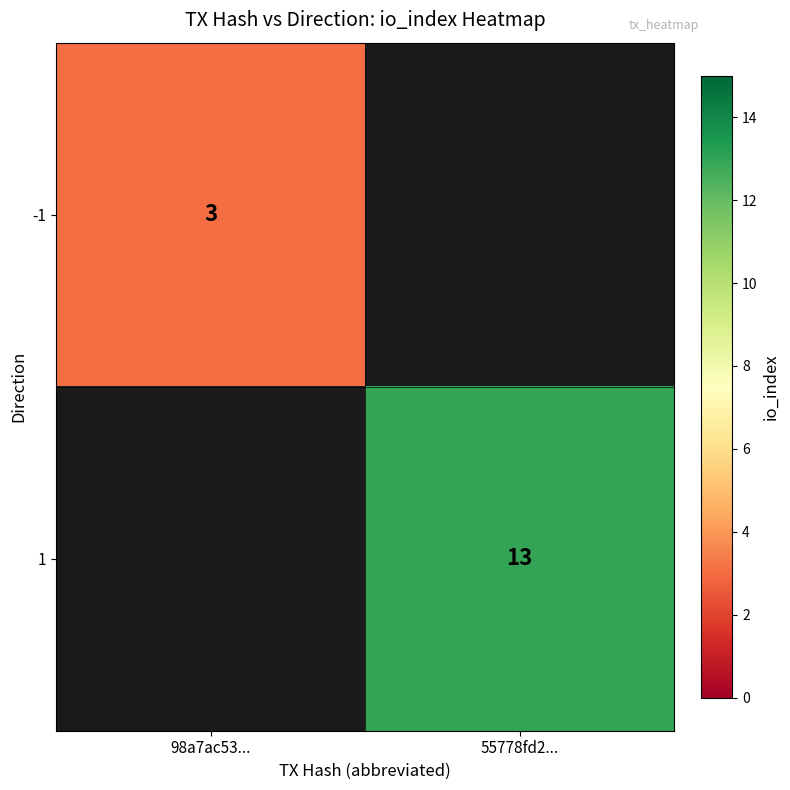

The value of 1 at 55778fd2... is 21. True or false?

False